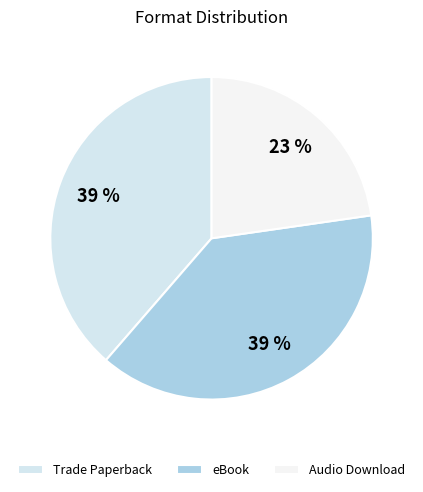

How many segments does this pie chart have?

3